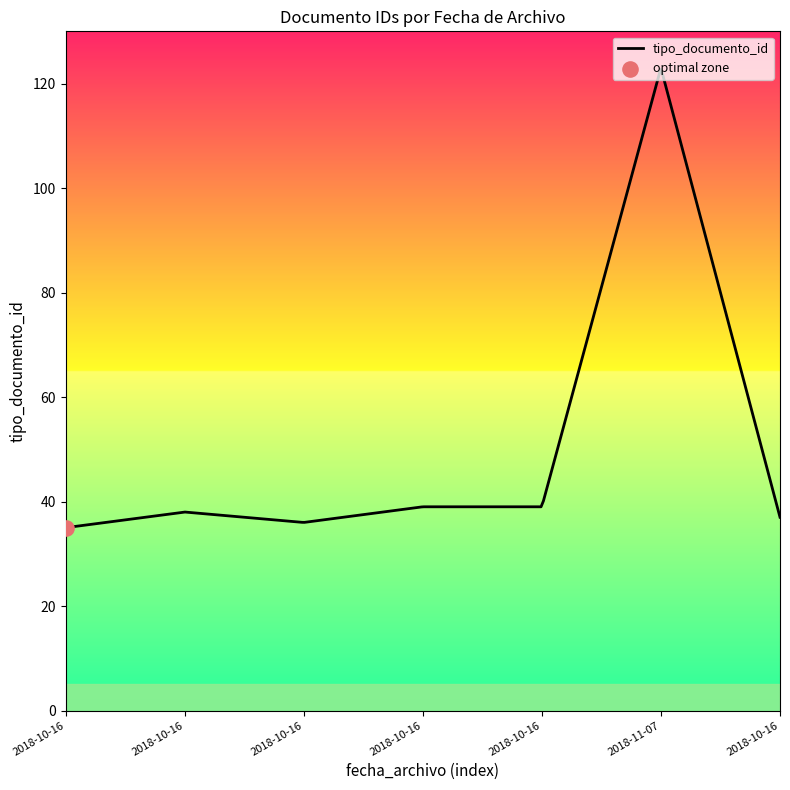

What is the difference between the maximum and minimum values?

87.7